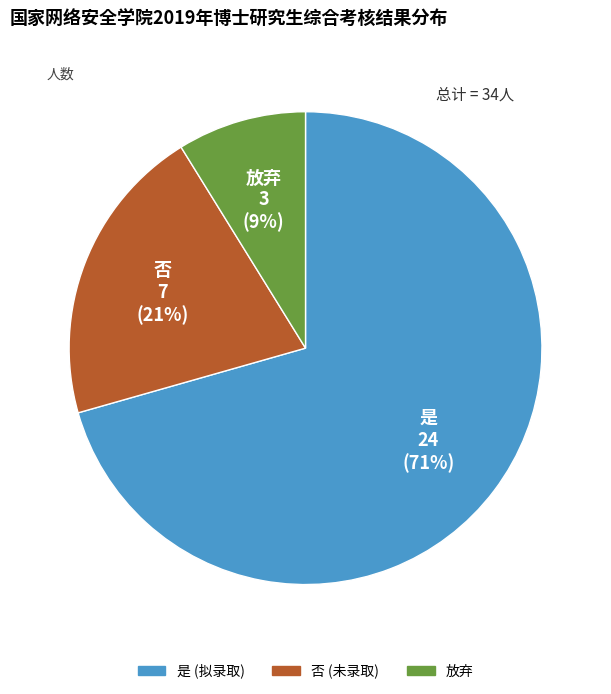

Approximately how many times larger is the value at 是 compared to 否?

3.4